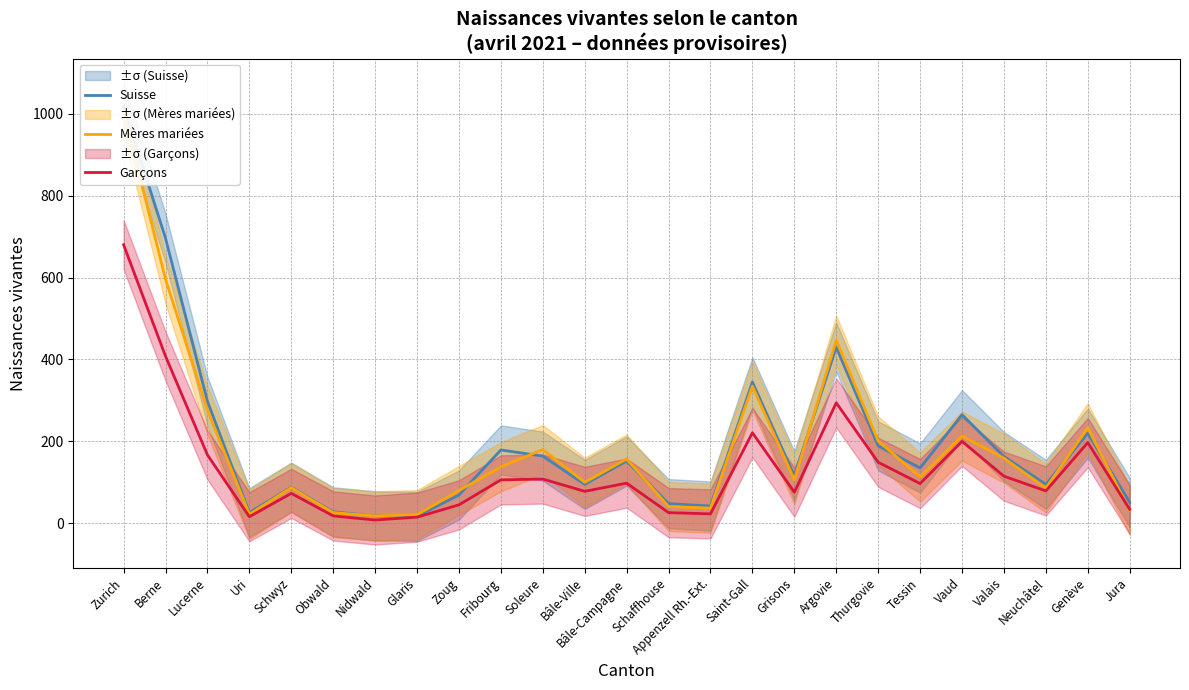

How many lines are shown in the chart?

3